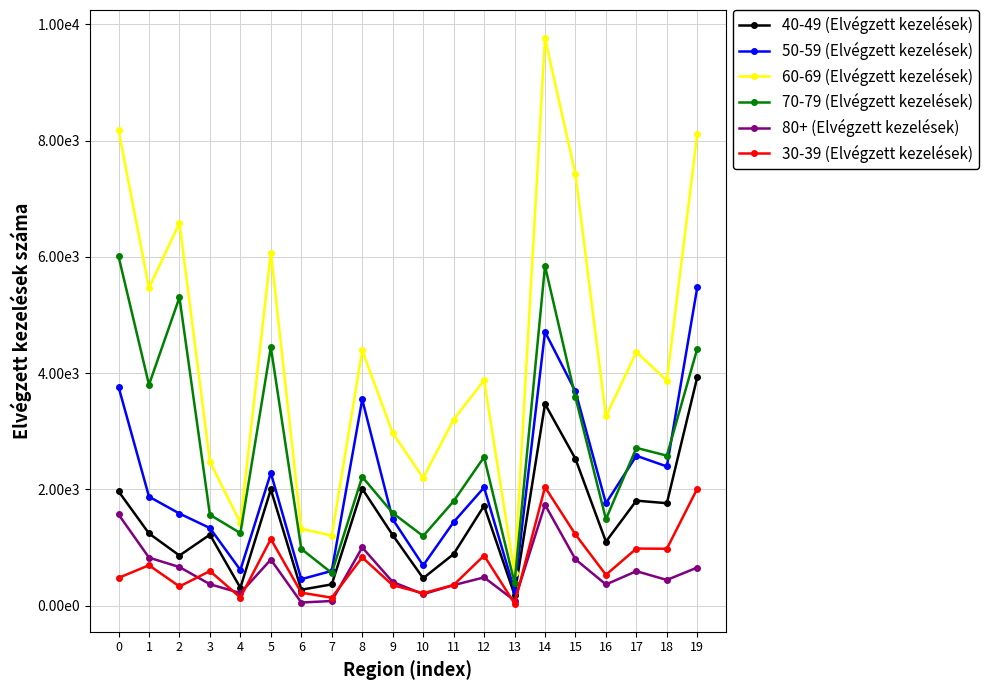

At which category does the chart reach its minimum across all series?

13